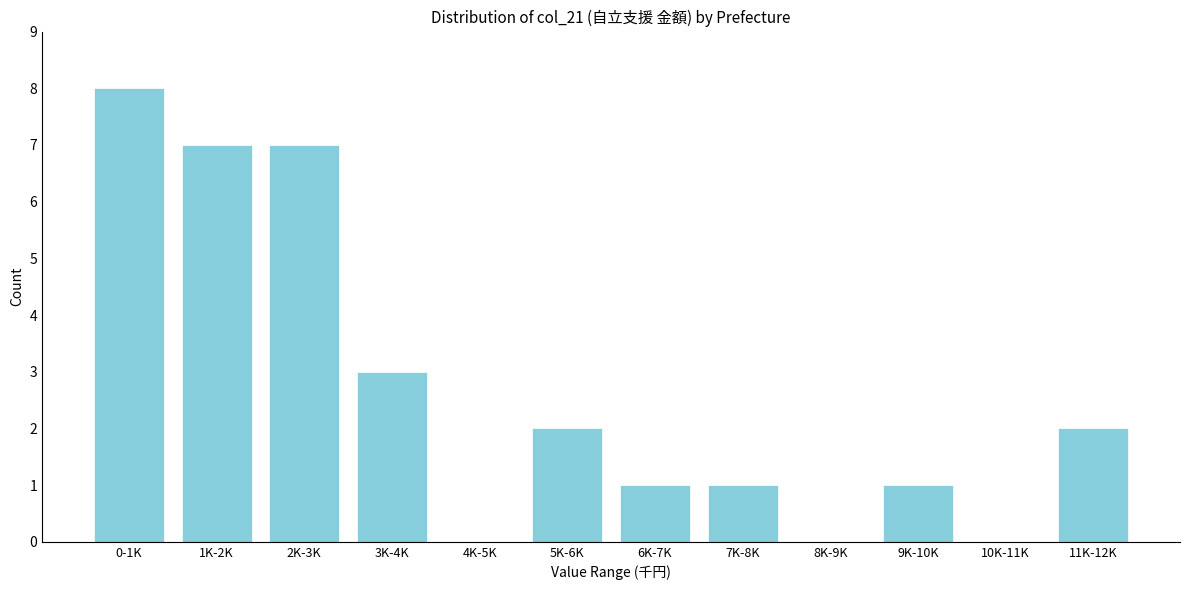

Reading left to right, transcribe all the data shown in this chart.

0-1K=8	1K-2K=7	2K-3K=7	3K-4K=3	4K-5K=0	5K-6K=2	6K-7K=1	7K-8K=1	8K-9K=0	9K-10K=1	10K-11K=0	11K-12K=2